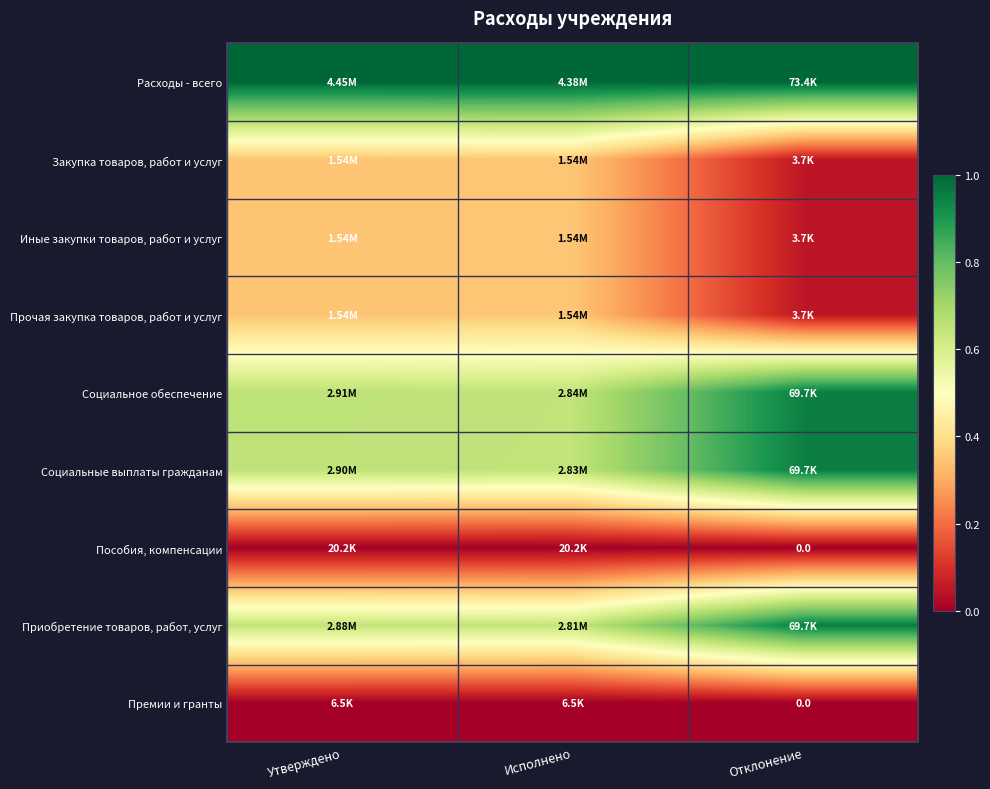

At which category does the chart reach its minimum across all series?

Отклонение